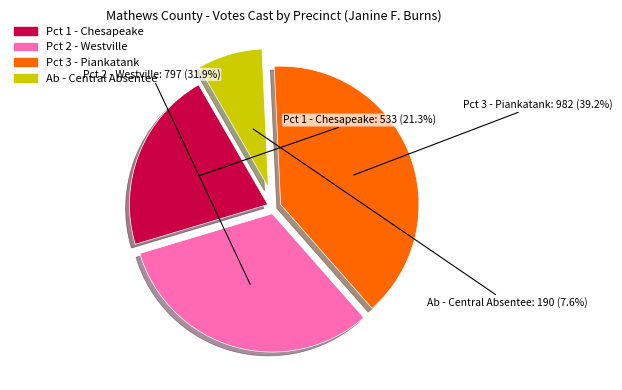

Count the number of slices in the pie.

4